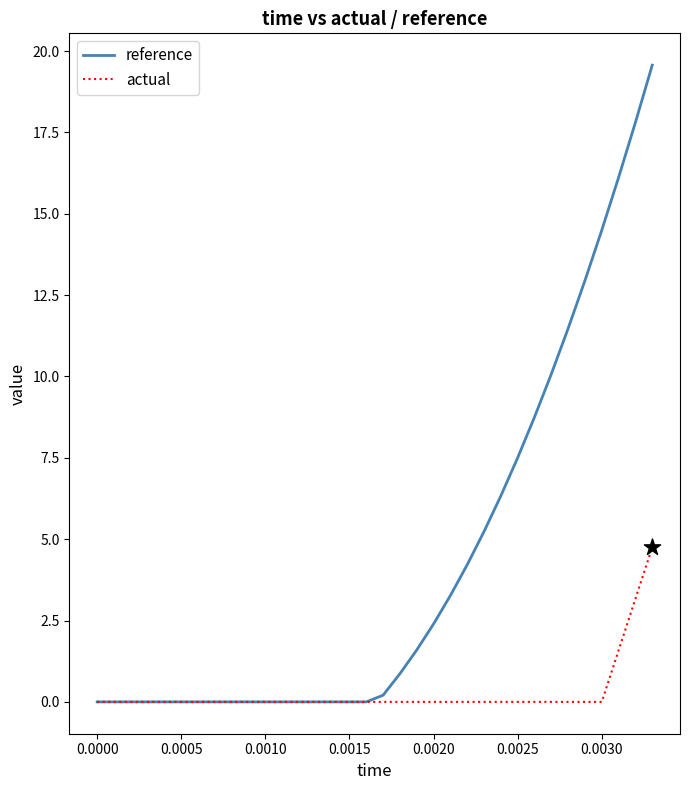

Which series has the widest spread of values?

reference